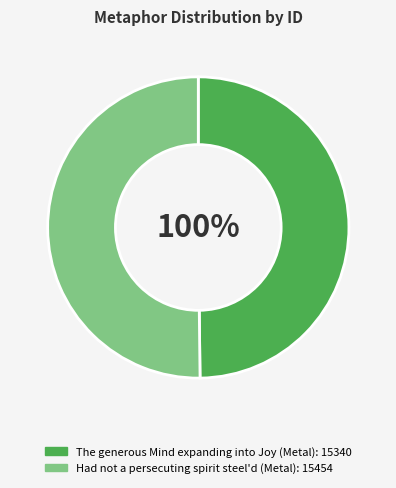

Is it true that Had not a persecuting spirit steel'd (Metal) is 50% of the pie?

True